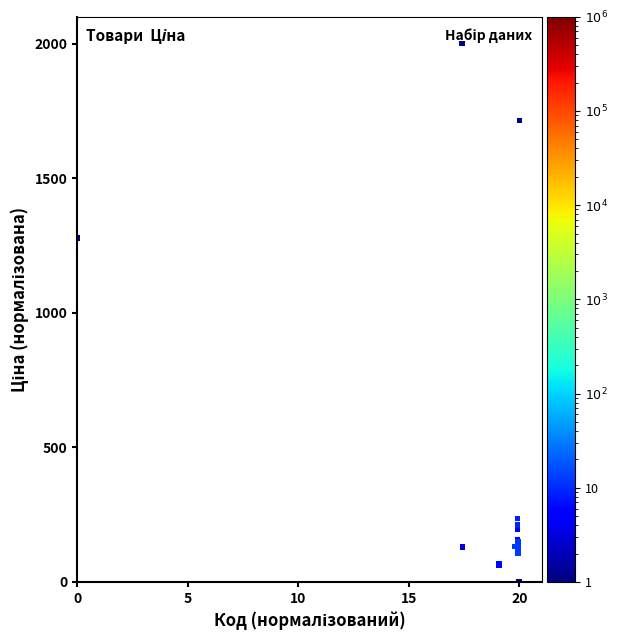

What Y value in the scatter plot is closest to 1000?

1278.6